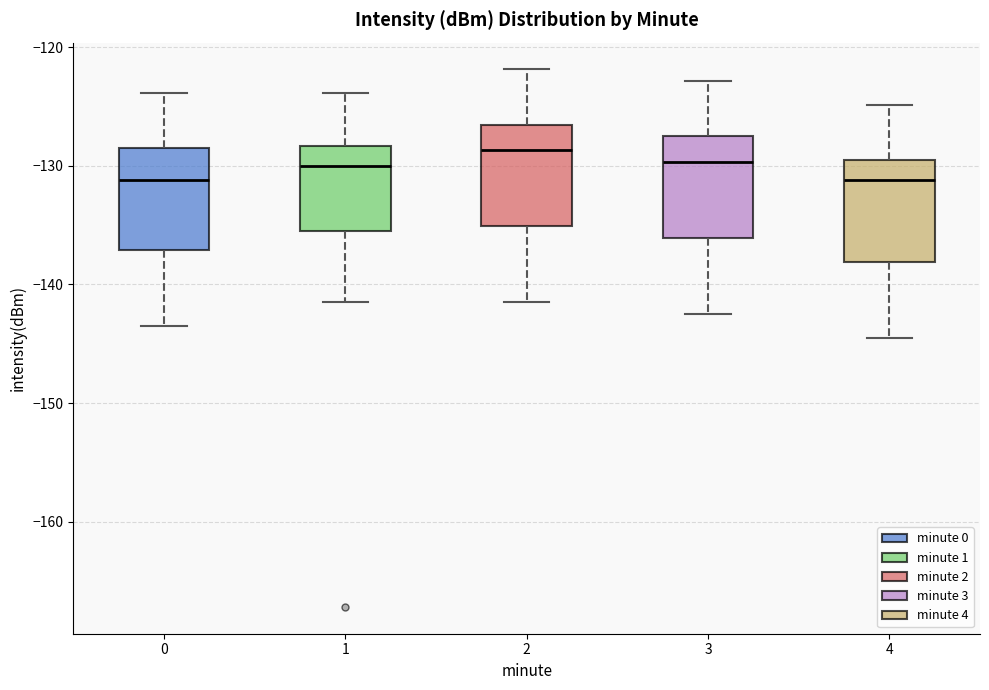

Where does the median line of the box at x = 0 sit on the y-axis? The values are not printed on the chart, so give them approximately, as read against the axis.

-131